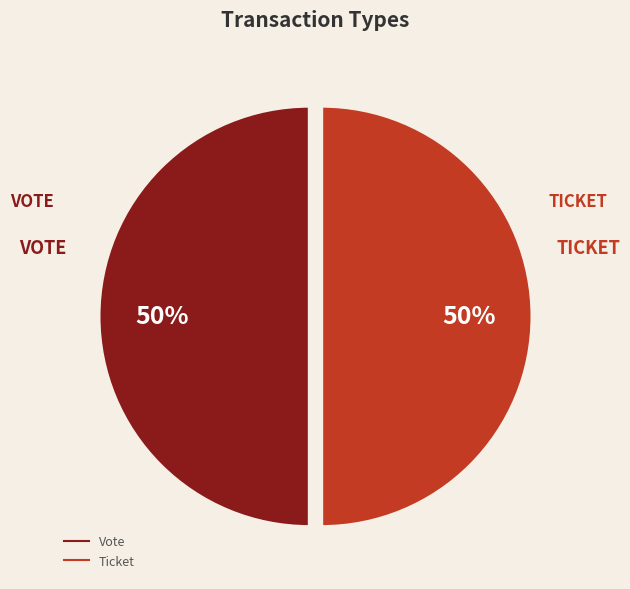

How many slices are in this pie chart?

2